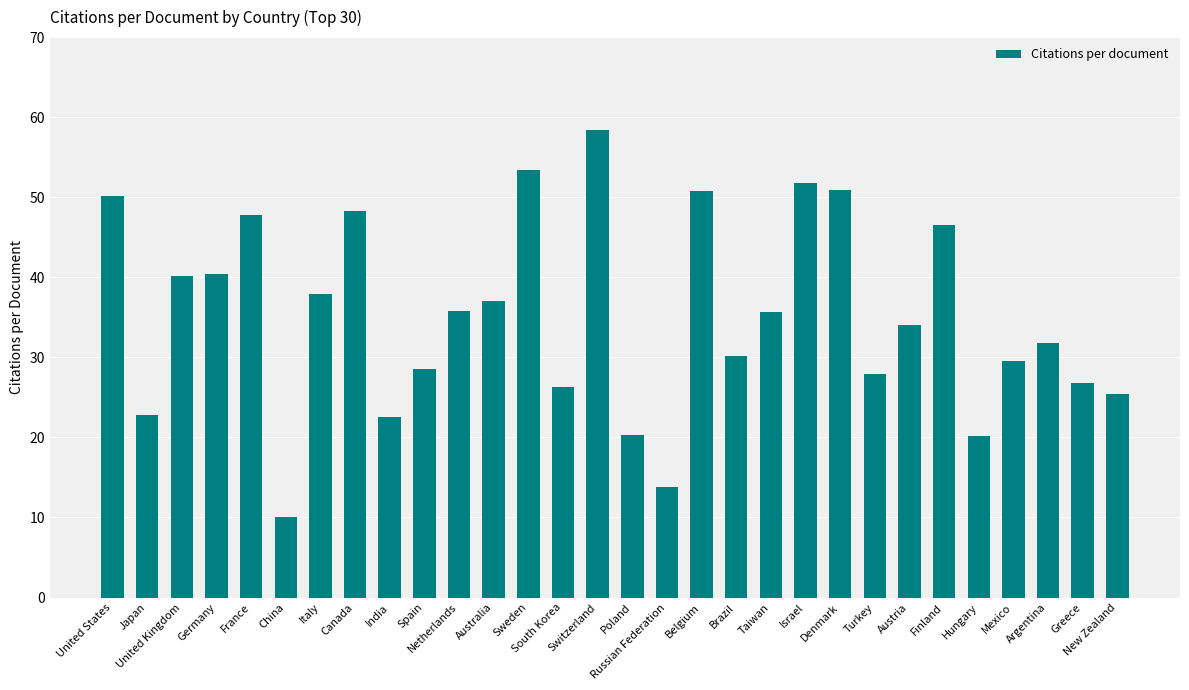

Which has a higher value, Mexico or Brazil?

Brazil